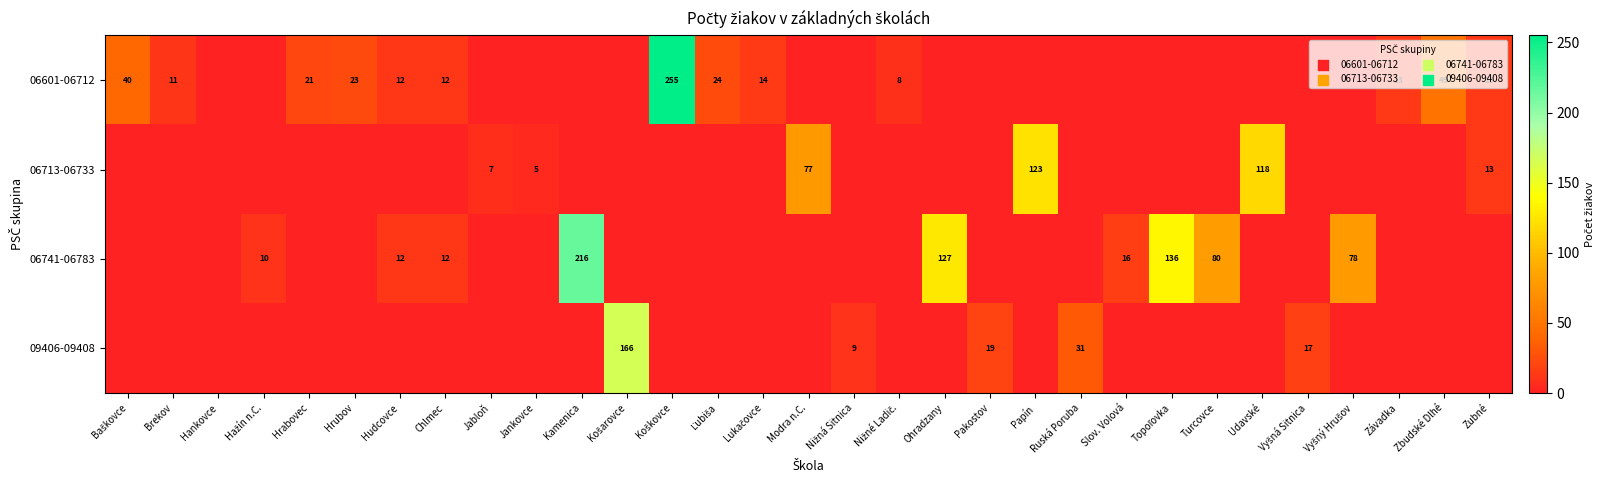

The 06601-06712 series shows 13 at Závadka. True or false?

True